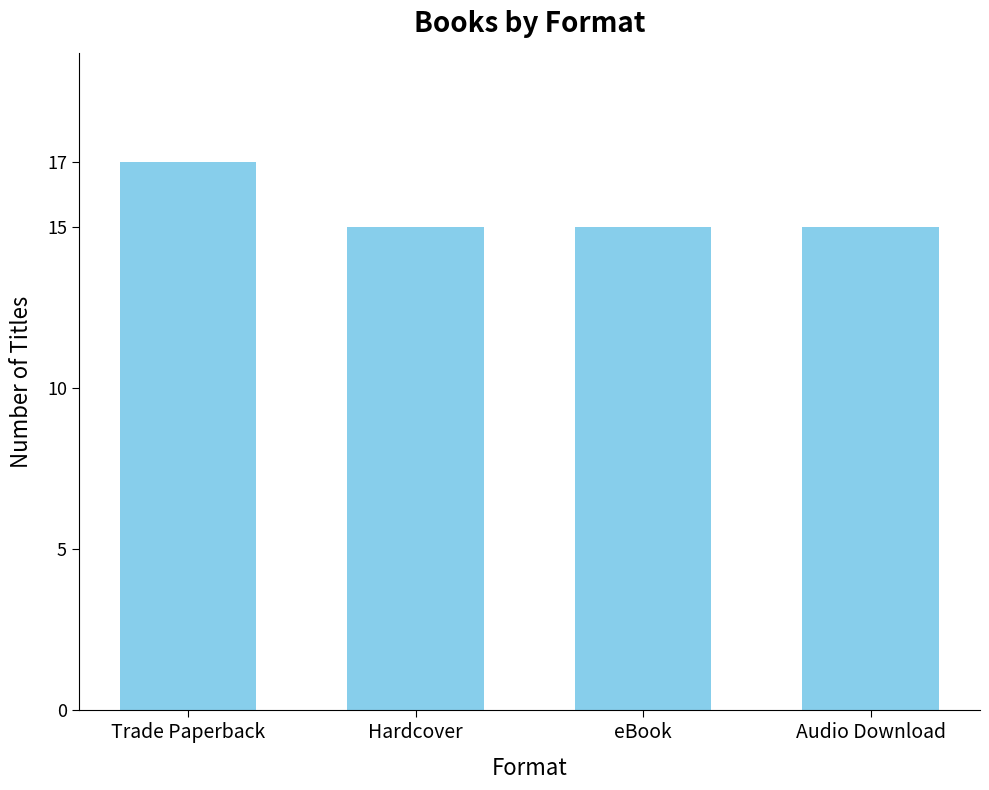

True or false: the data shows 26 at eBook.

False